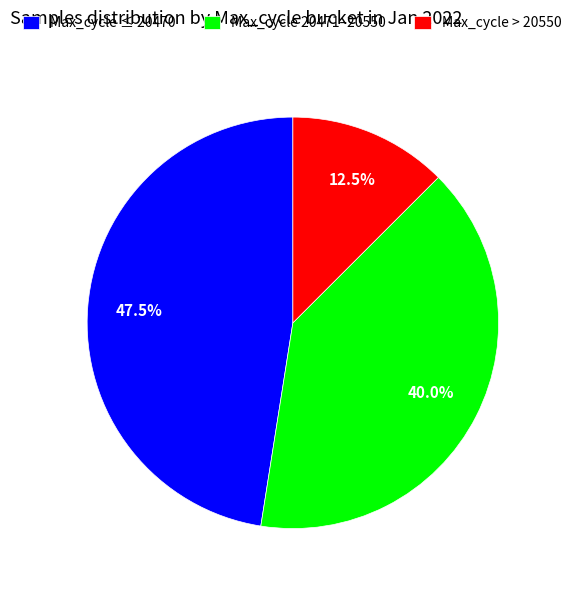

Between Max_cycle > 20550 and Max_cycle 20471–20550, which is larger?

Max_cycle 20471–20550